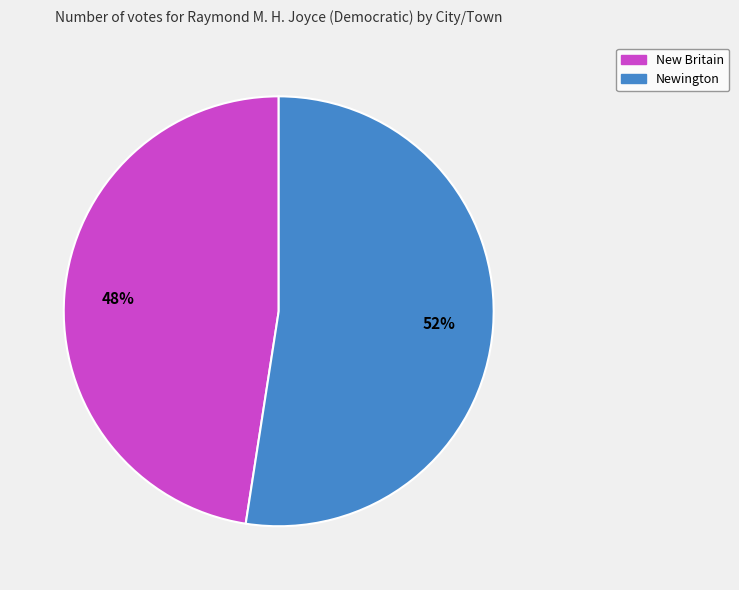

Which slice is the largest?

Newington